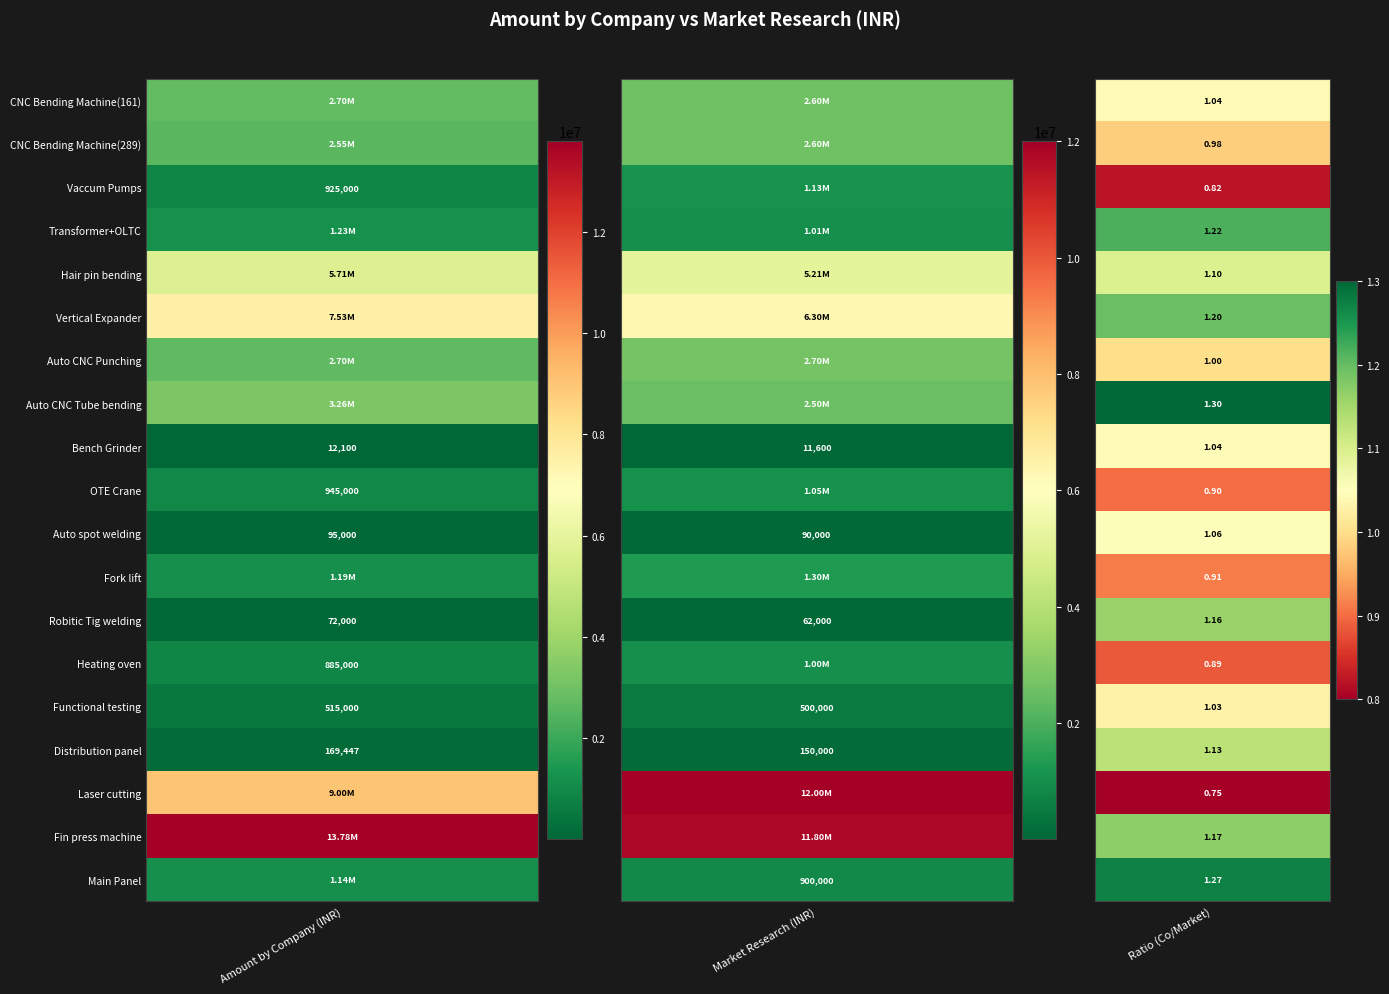

True or false: Robitic Tig welding has a value of 37068.7 at CNC Bending Machine(161).

False